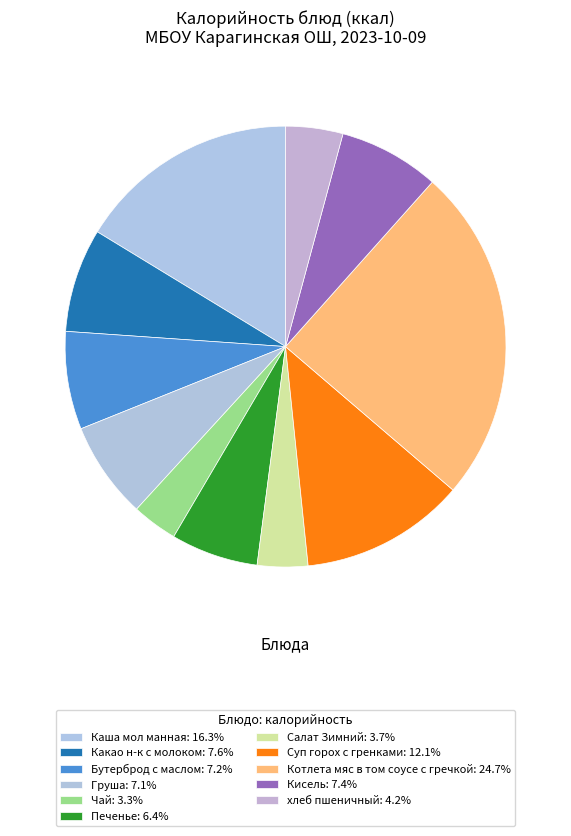

Is there a majority slice in this chart?

No